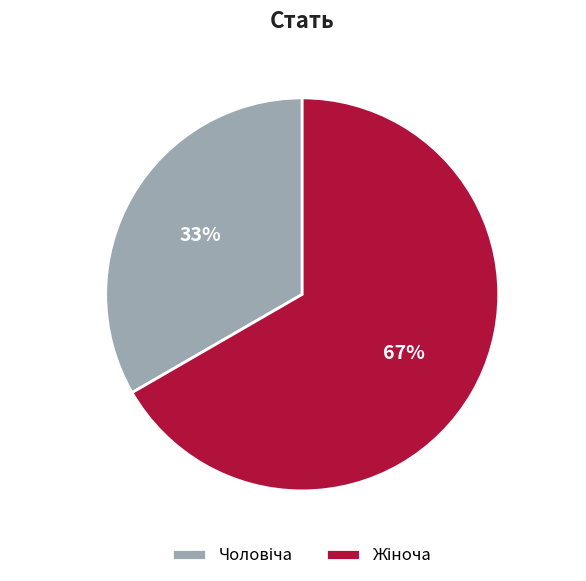

Count the number of slices in the pie.

2